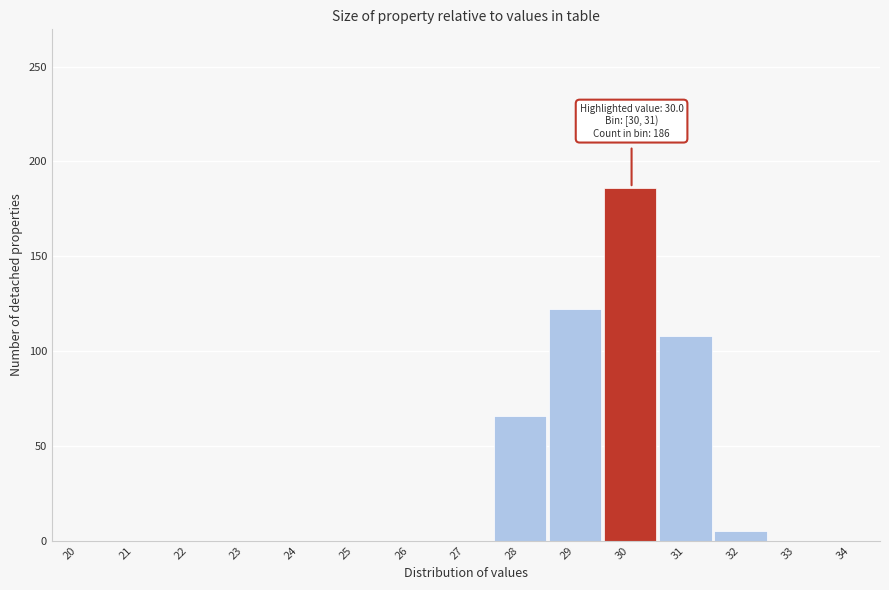

Reading right to left, what are all the values shown in this chart?

34=0	33=0	32=5	31=108	30=186	29=122	28=66	27=0	26=0	25=0	24=0	23=0	22=0	21=0	20=0